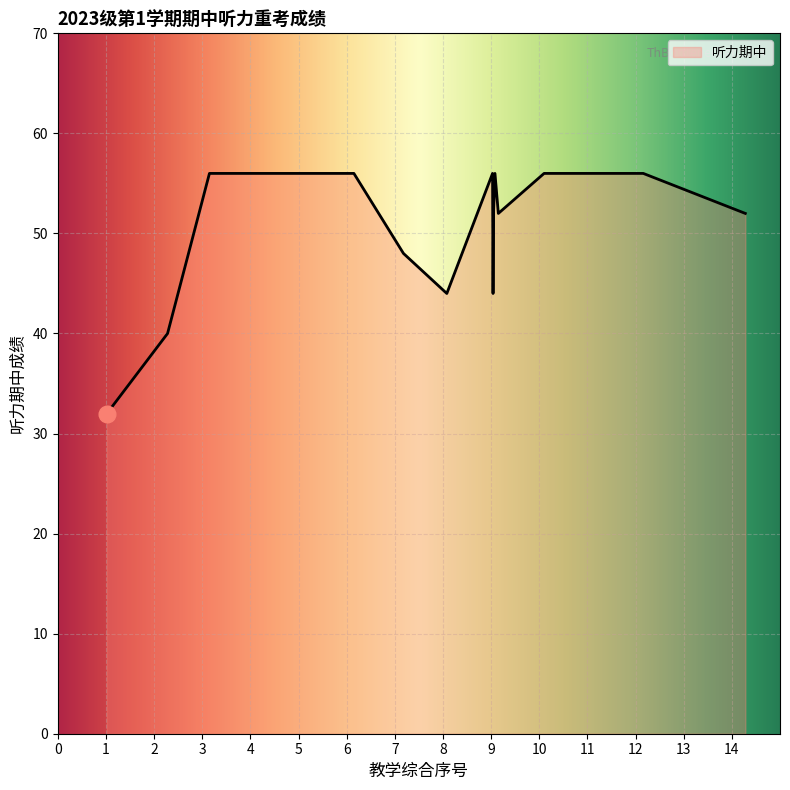

What is the minimum value shown in the chart?

32